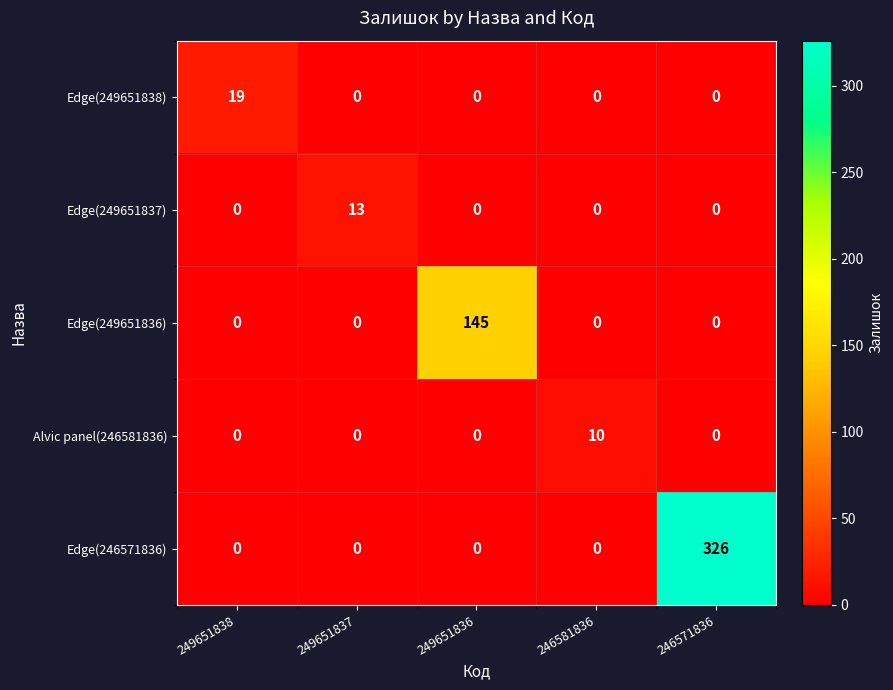

How many data points does each series have?

5